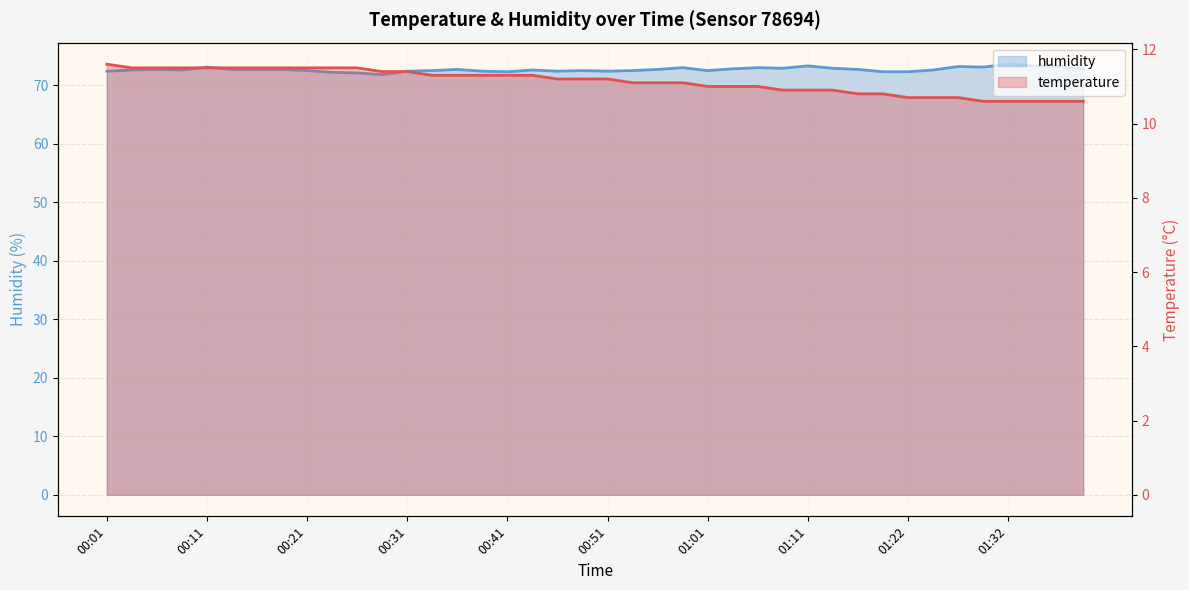

What are all the series names shown in the legend?

temperature, humidity